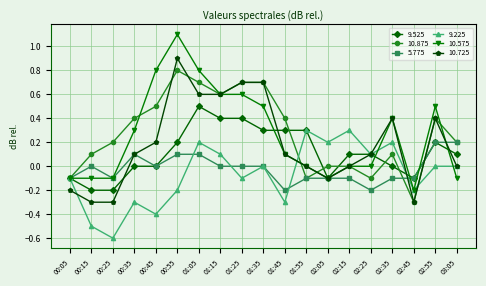

Is it true that 5.775 equals -0.2 at 01:35?

False